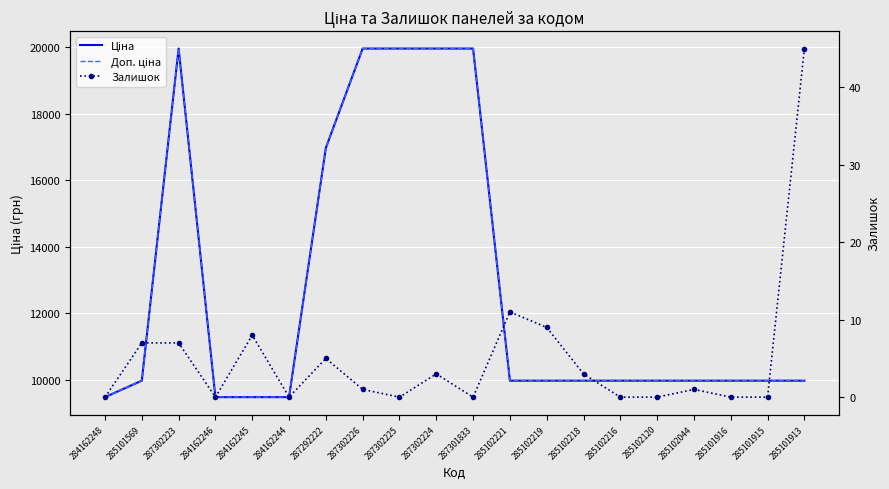

True or false: Залишок and Доп. ціна intersect in this chart.

False